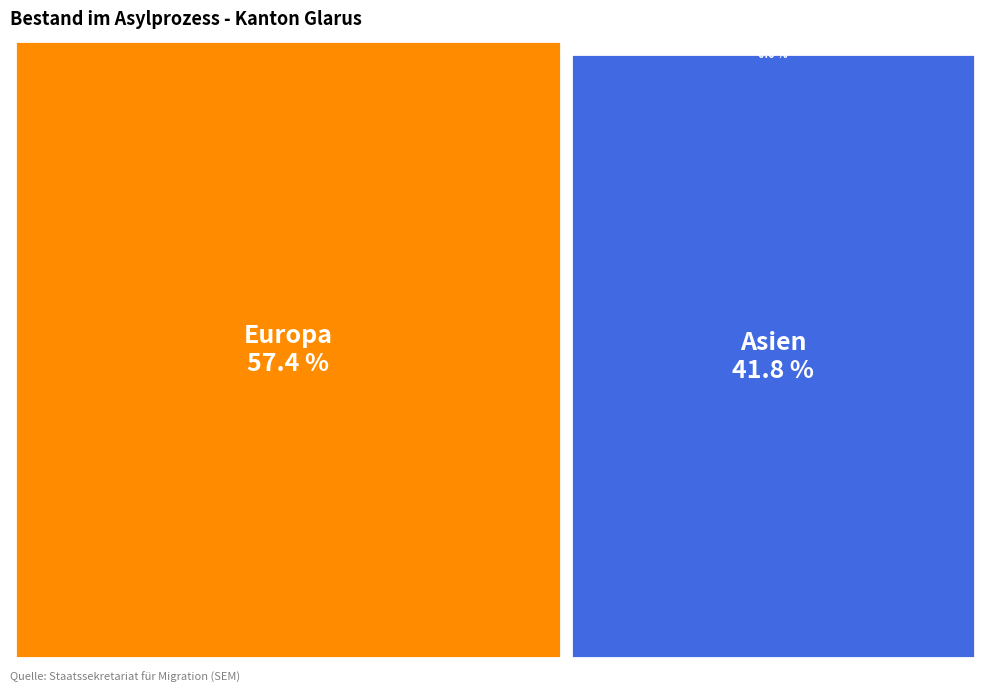

Is it true that Afrika is 1% of the pie?

True